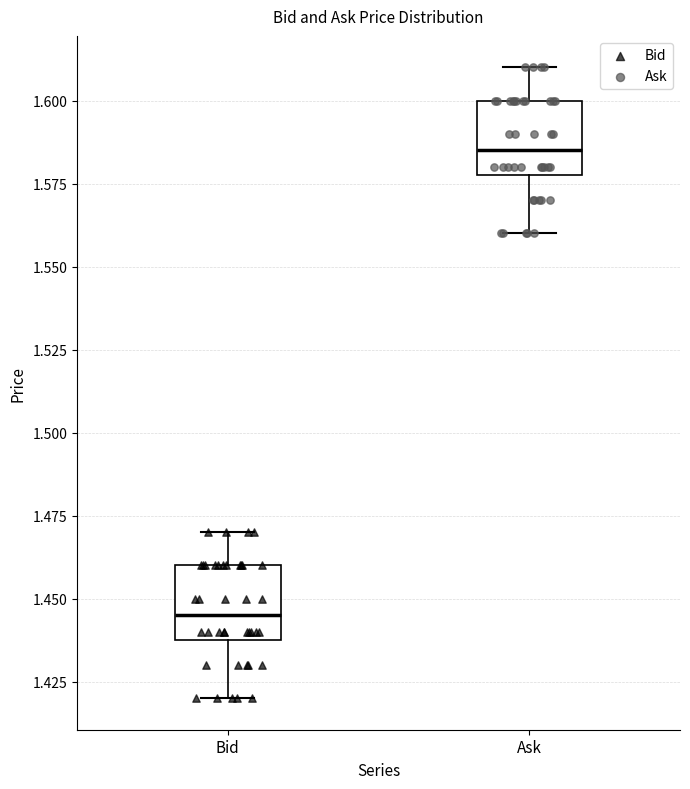

Where does the median line of the box for Bid sit on the y-axis? The values are not printed on the chart, so give them approximately, as read against the axis.

1.445